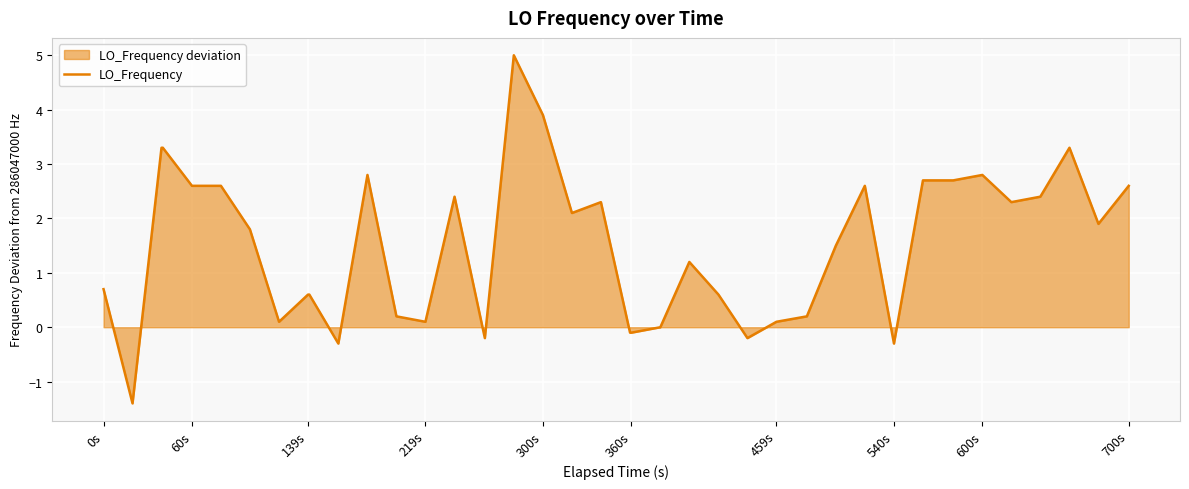

What is the approximate value at 700s?

2.6